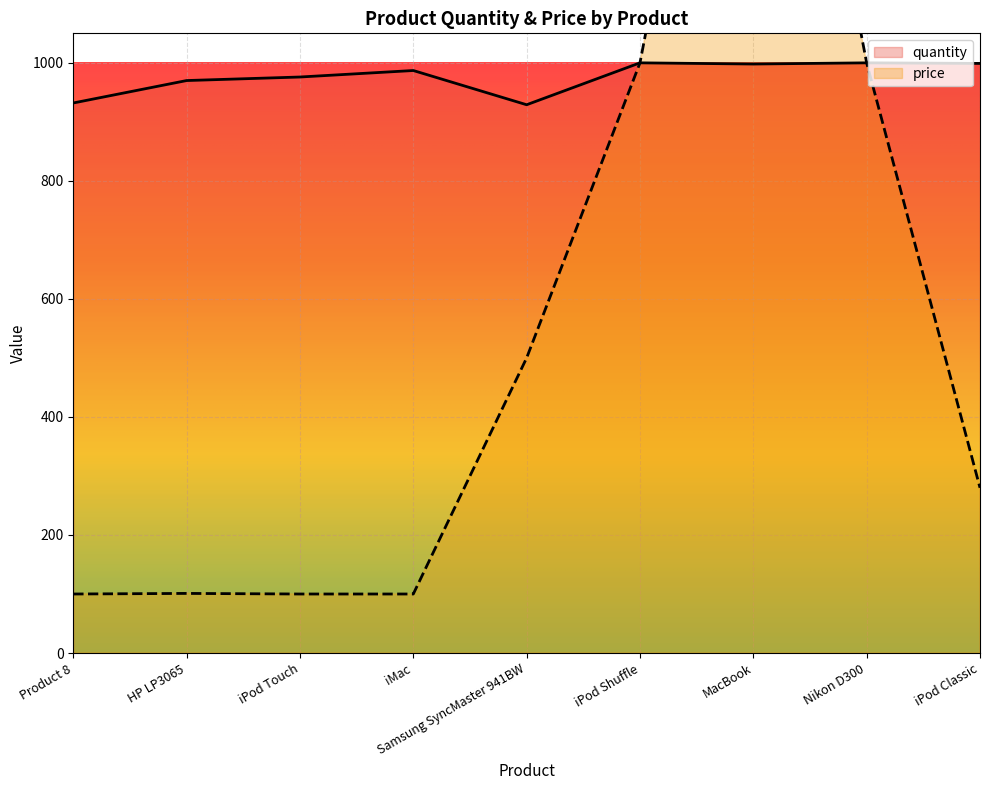

List the series in order of their overall mean, highest first.

quantity, price